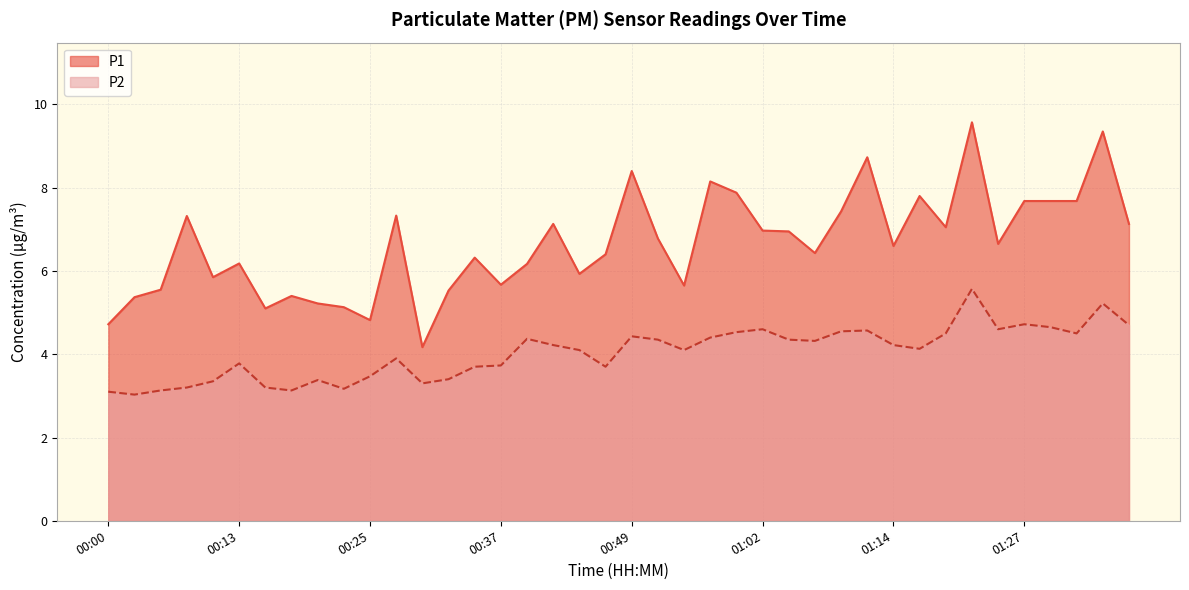

Between 00:18 and 00:25, which series saw the biggest shift?

P1